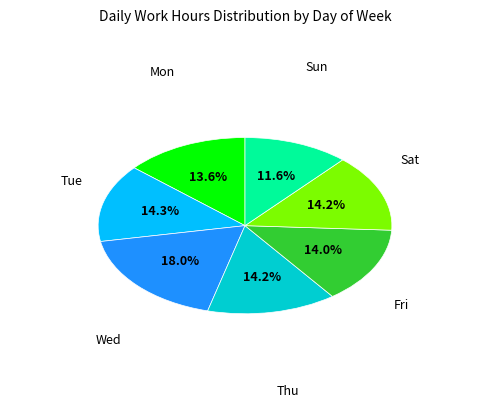

Is there any slice that represents more than half of the pie?

No